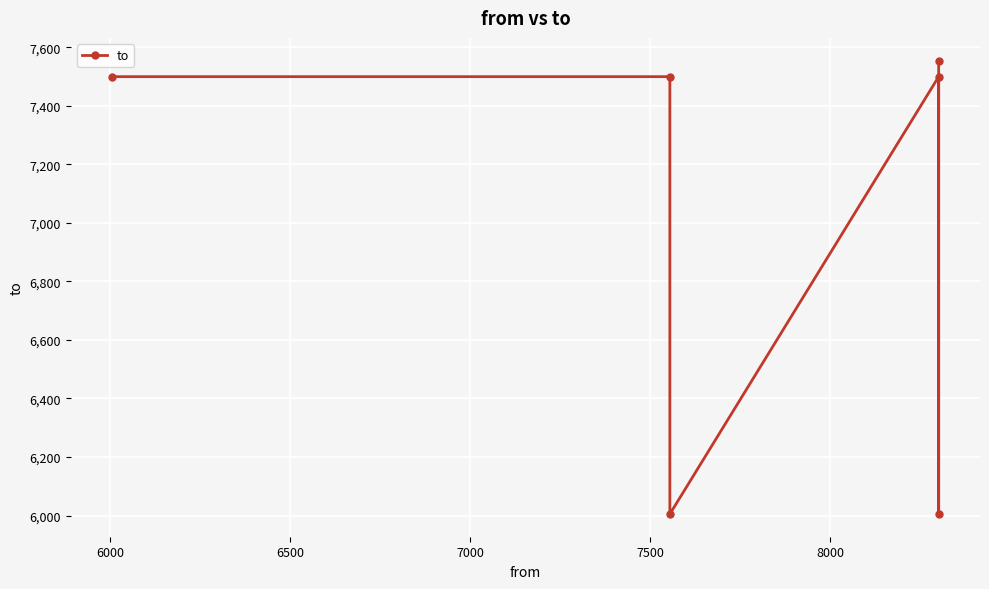

Is it true that the value at 6000 is 7500?

True